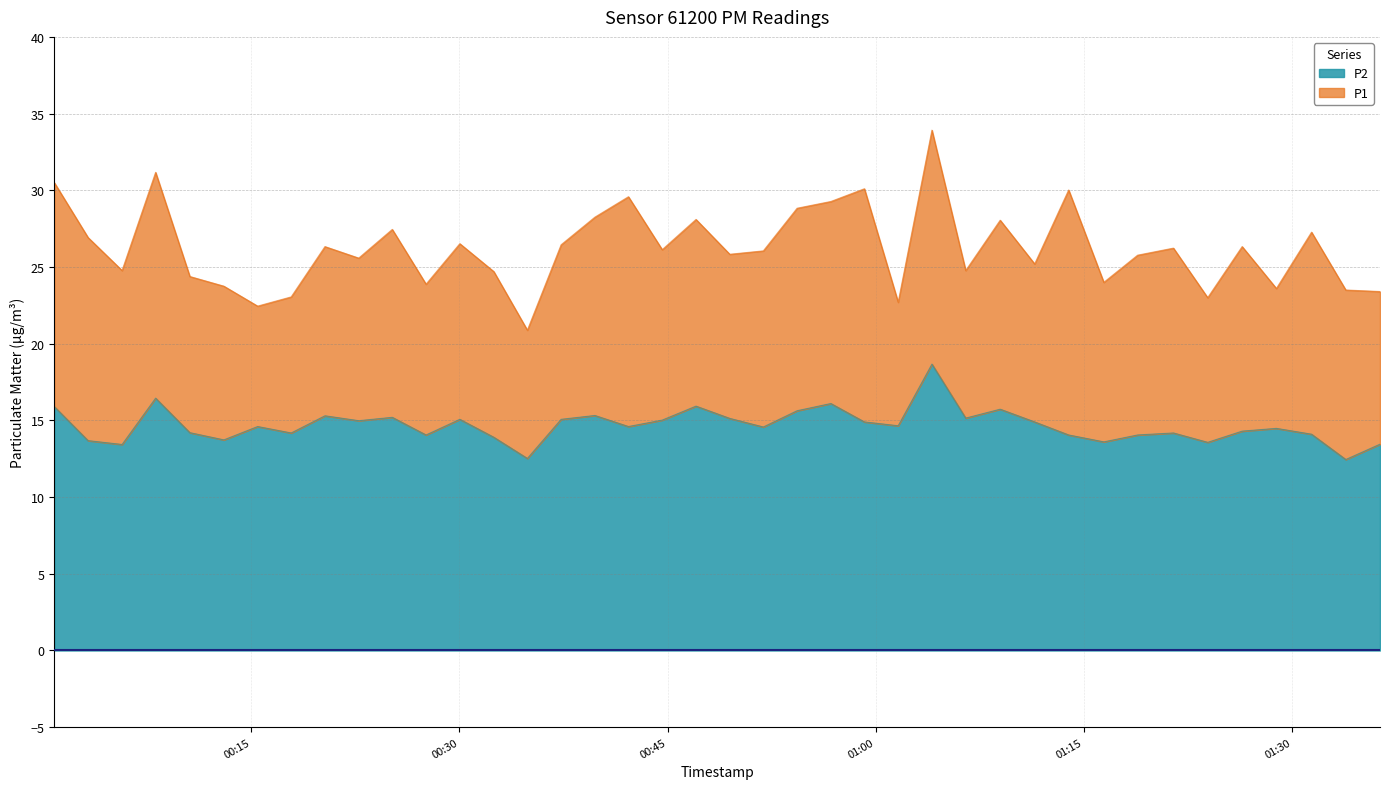

Which series has the largest total across all categories?

P1